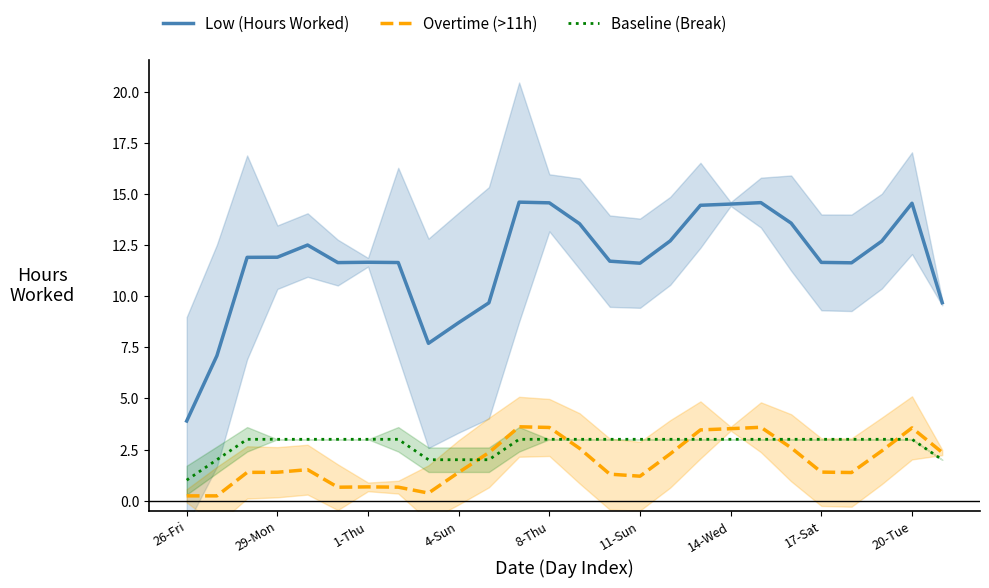

The value of Overtime (>11h) at 10 is 0.5. True or false?

False